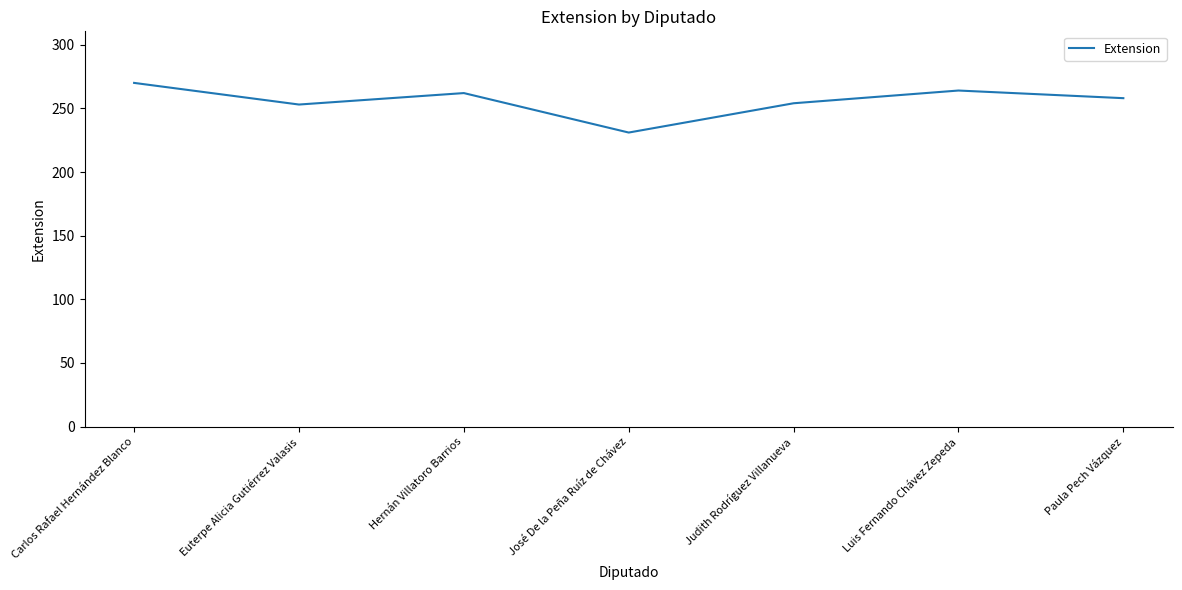

Where is the first local maximum?

Hernán Villatoro Barrios